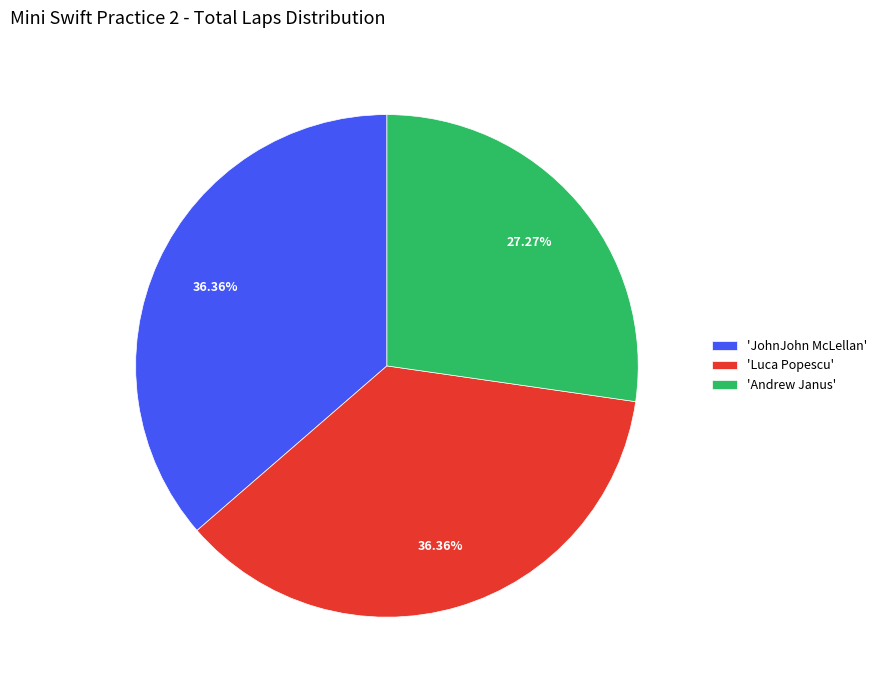

Is there any slice that represents more than half of the pie?

No